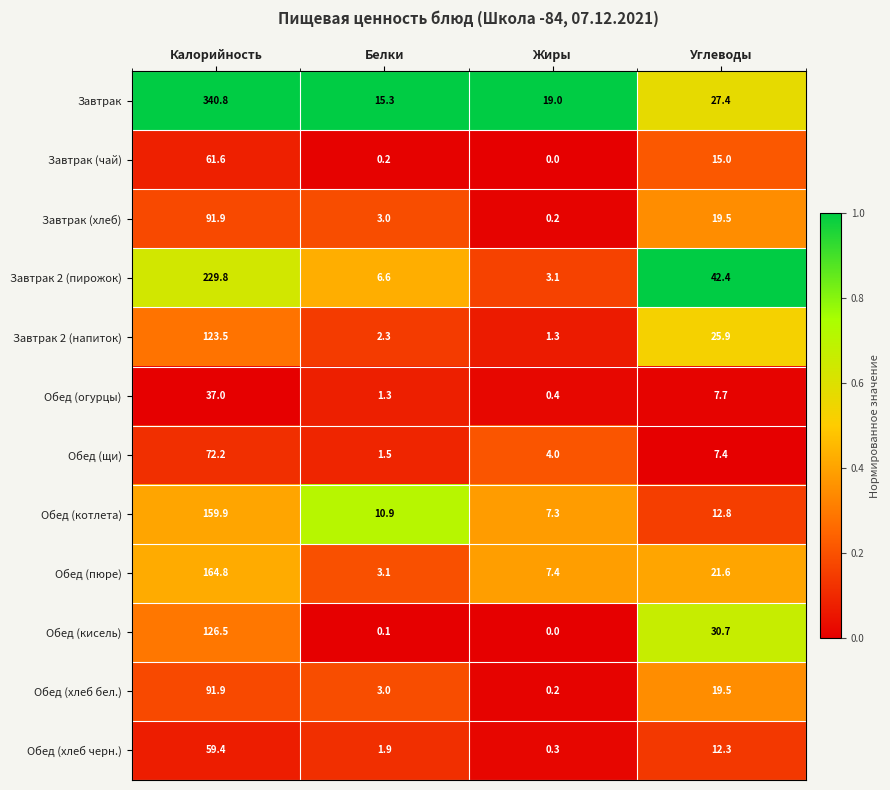

Is the value of Завтрак (чай) at Углеводы greater than the value of Завтрак at Белки?

No